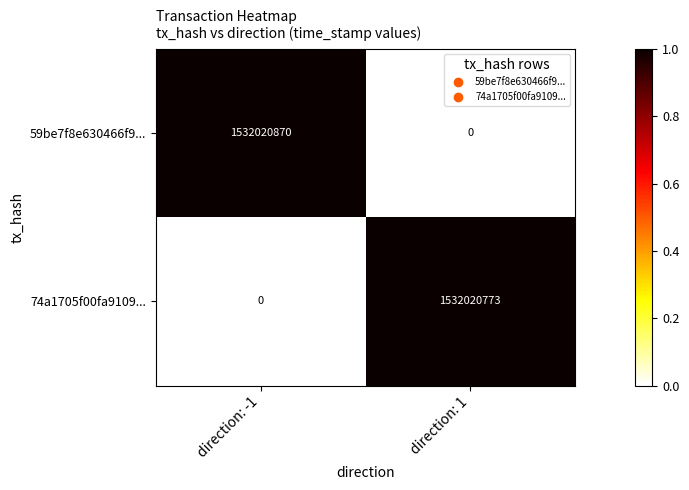

What is the highest value of the 59be7f8e630466f9... series?

1532020870